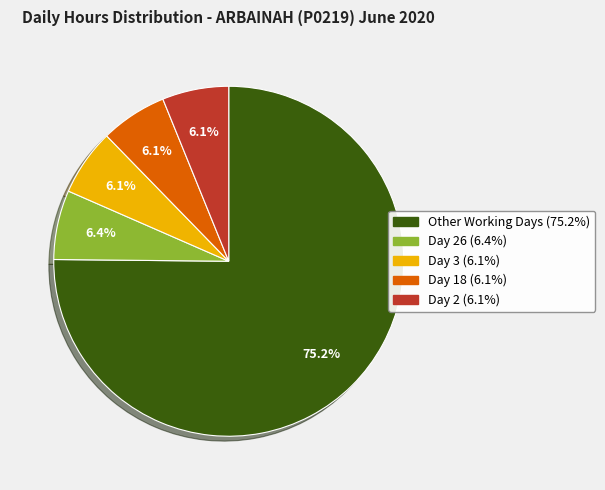

To the nearest percent, what is the average slice percentage?

20%